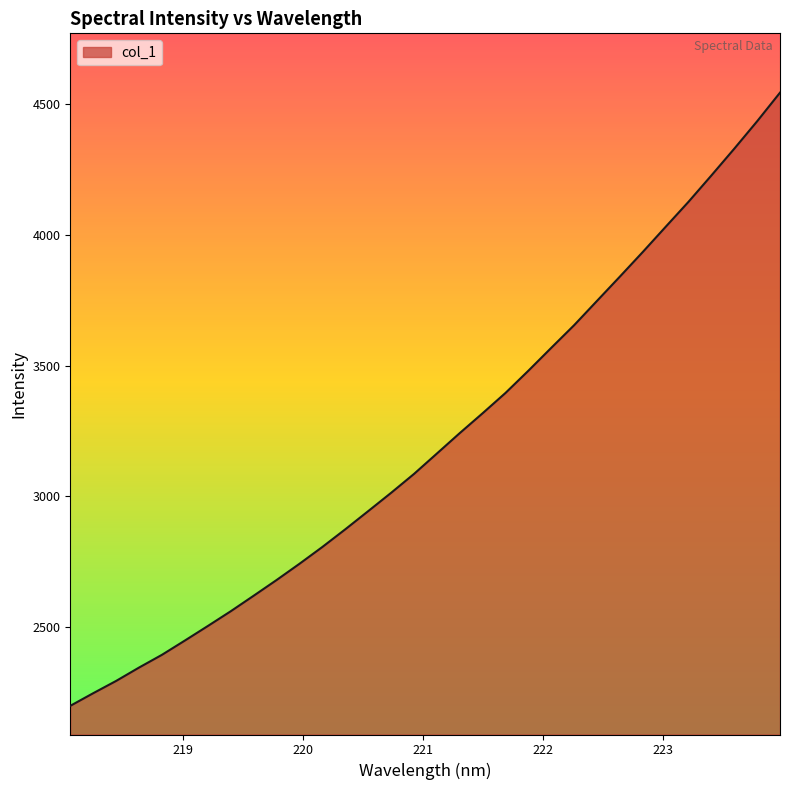

What is the maximum value shown in the chart?

4545.3